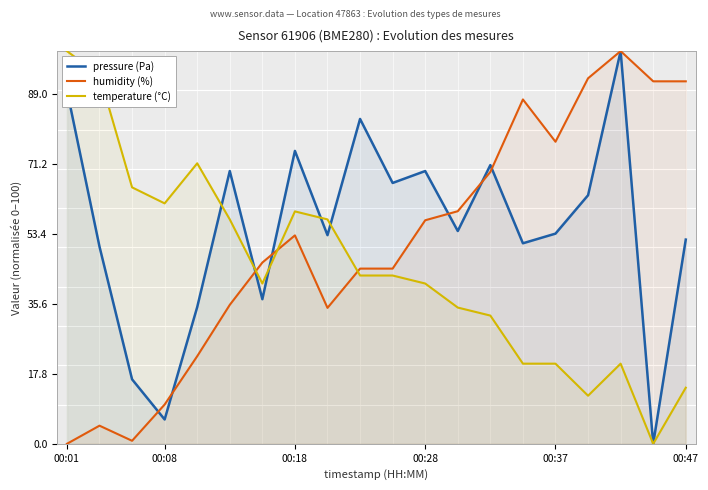

Which series has the largest range (max minus min)?

pressure (Pa)